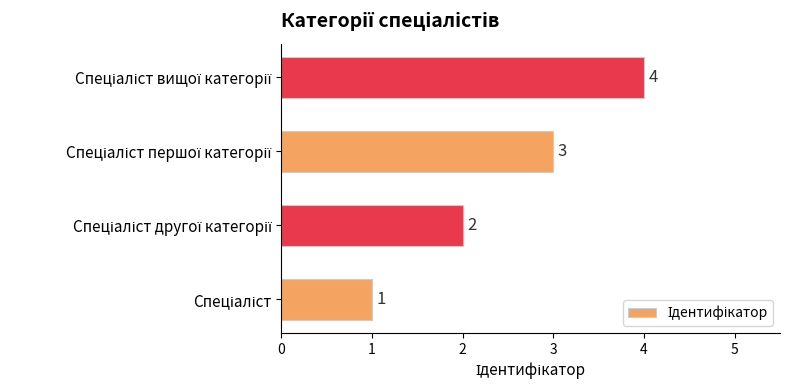

What is the minimum value shown in the chart?

1